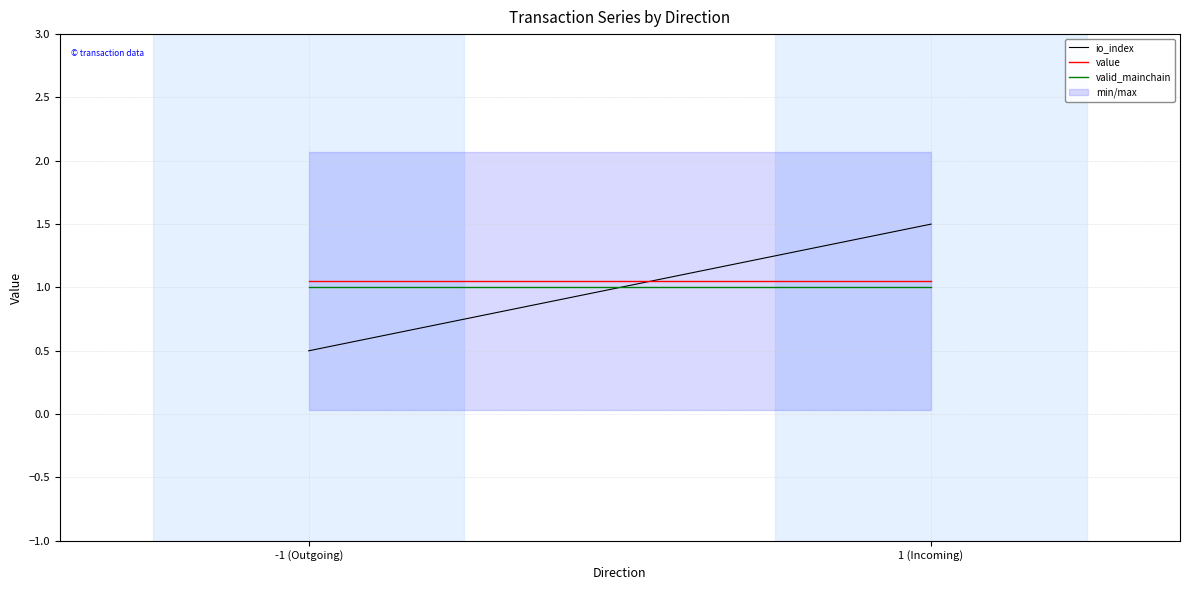

How many values in the io_index series exceed 1?

1